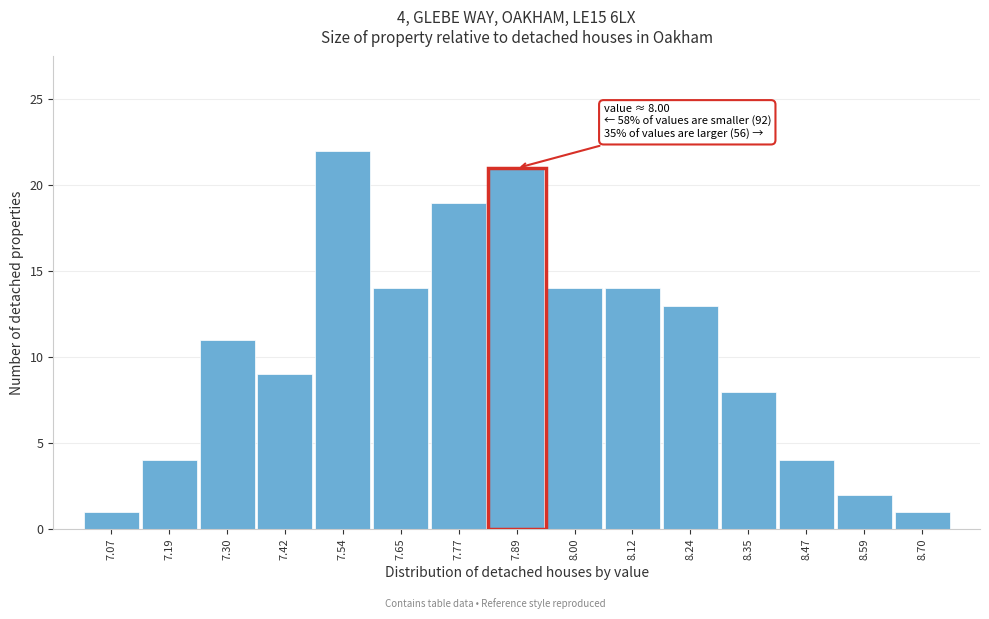

Reading left to right, what are all the values shown in this chart?

7.07=1	7.19=4	7.30=11	7.42=9	7.54=22	7.65=14	7.77=19	7.89=21	8.00=14	8.12=14	8.24=13	8.35=8	8.47=4	8.59=2	8.70=1